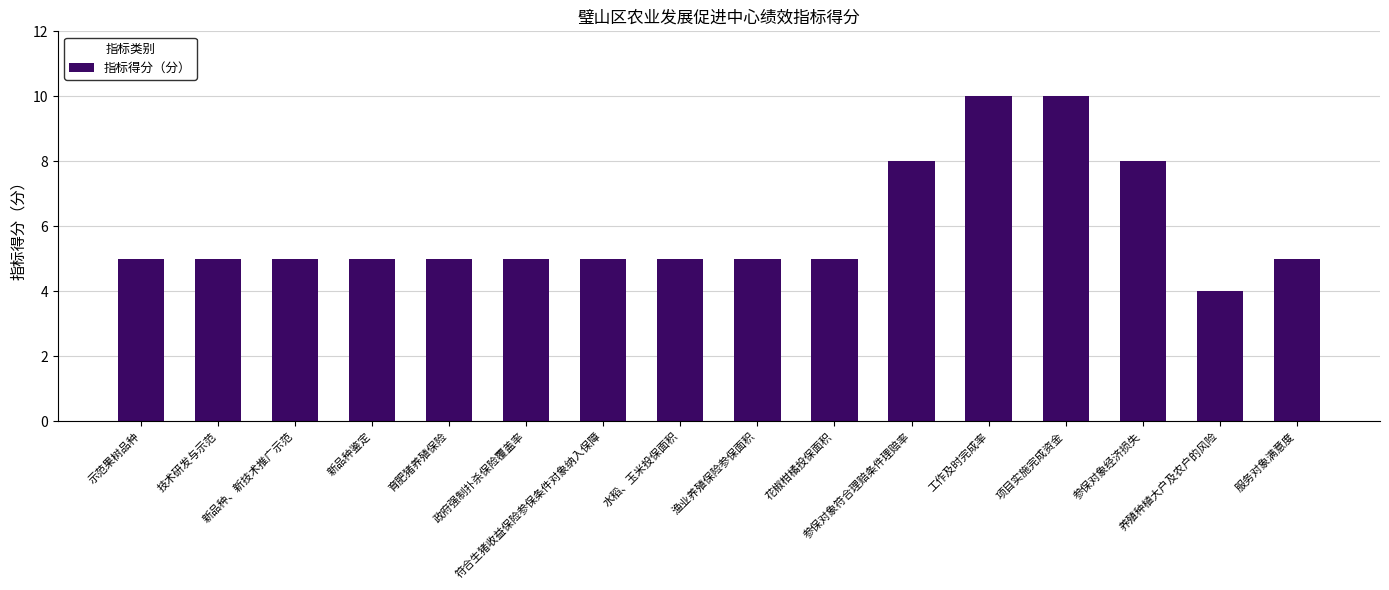

What is the average value?

6